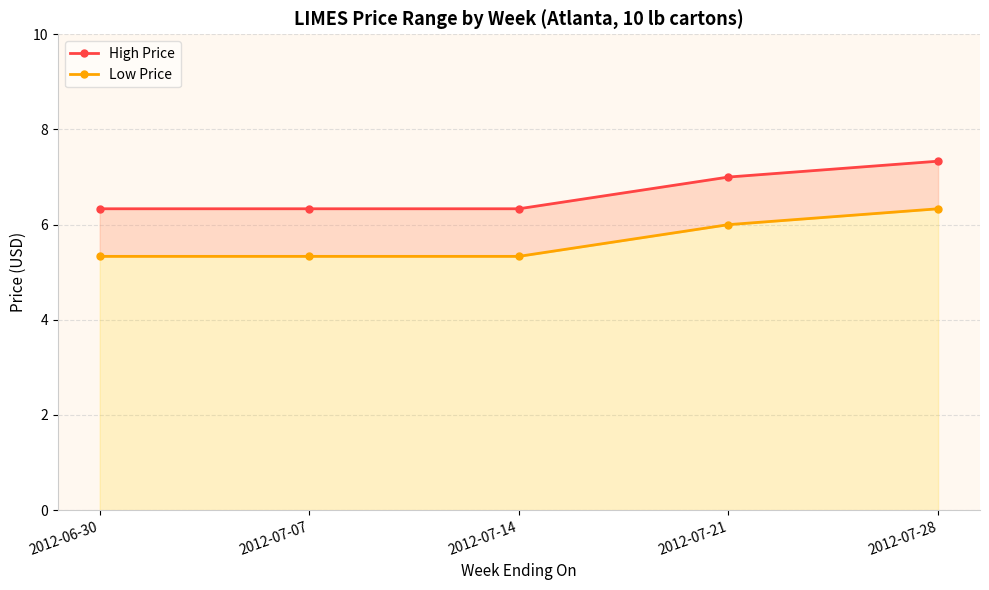

What is the difference between the highest and lowest values at 2012-06-30?

1.0